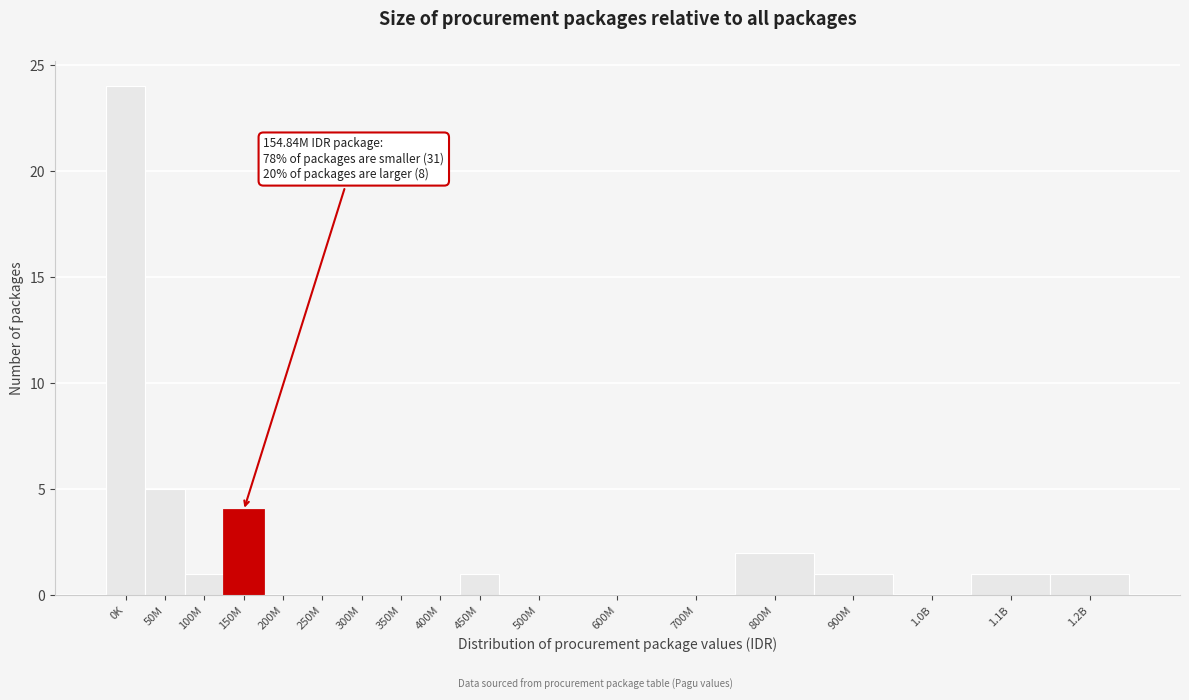

Reading right to left, what are all the values shown in this chart?

1.2B=1	1.1B=1	1.0B=0	900M=1	800M=2	700M=0	600M=0	500M=0	450M=1	400M=0	350M=0	300M=0	250M=0	200M=0	150M=4	100M=1	50M=5	0K=24